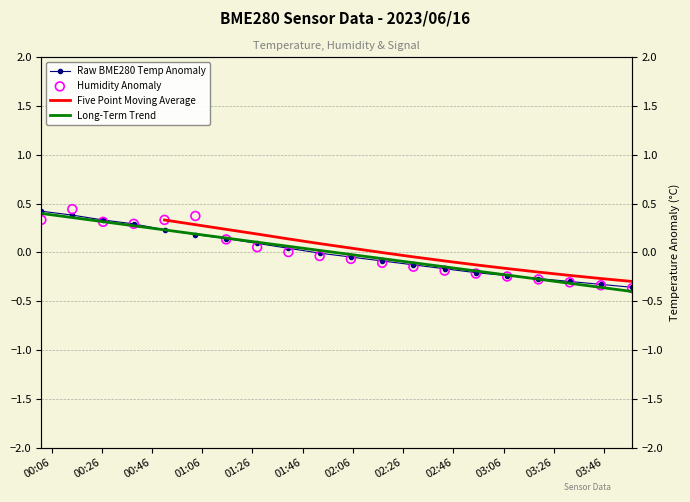

Which series reaches the minimum Y coordinate?

Long-Term Trend